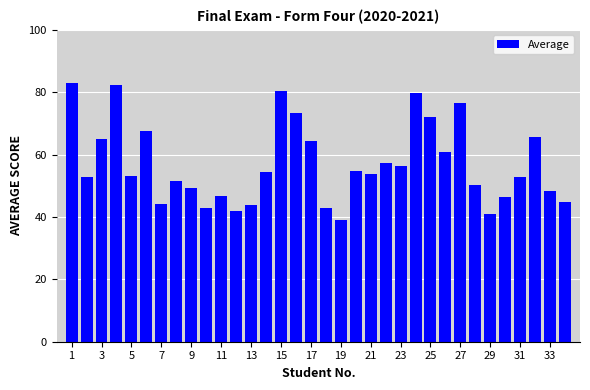

What is the value of the 6th bar from the left?

67.7